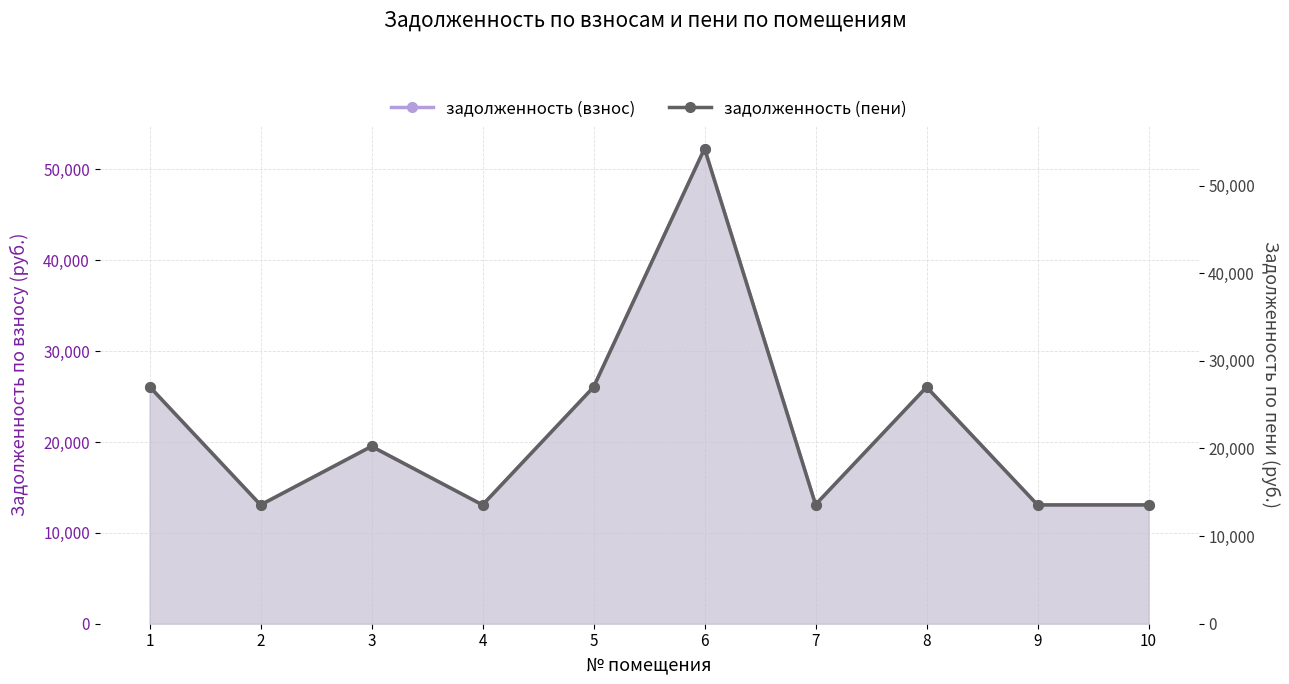

True or false: задолженность (пени) and задолженность (взнос) intersect in this chart.

False